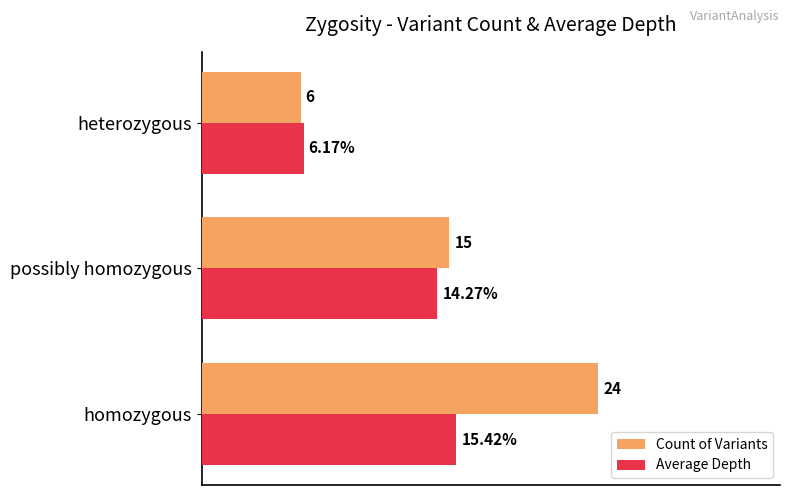

Which series changed the most between homozygous and possibly homozygous?

Count of Variants